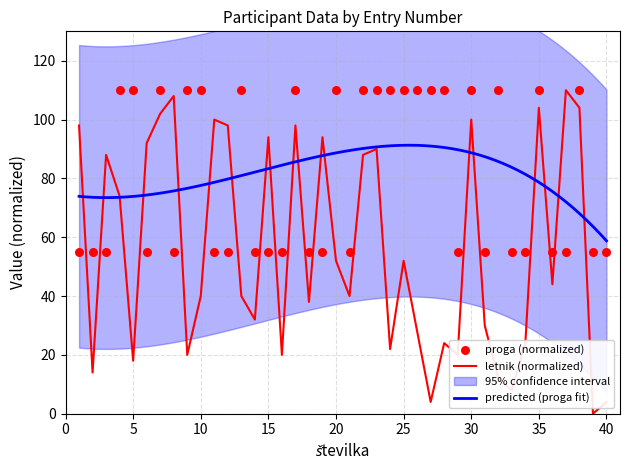

Which series contains the lowest Y value?

letnik